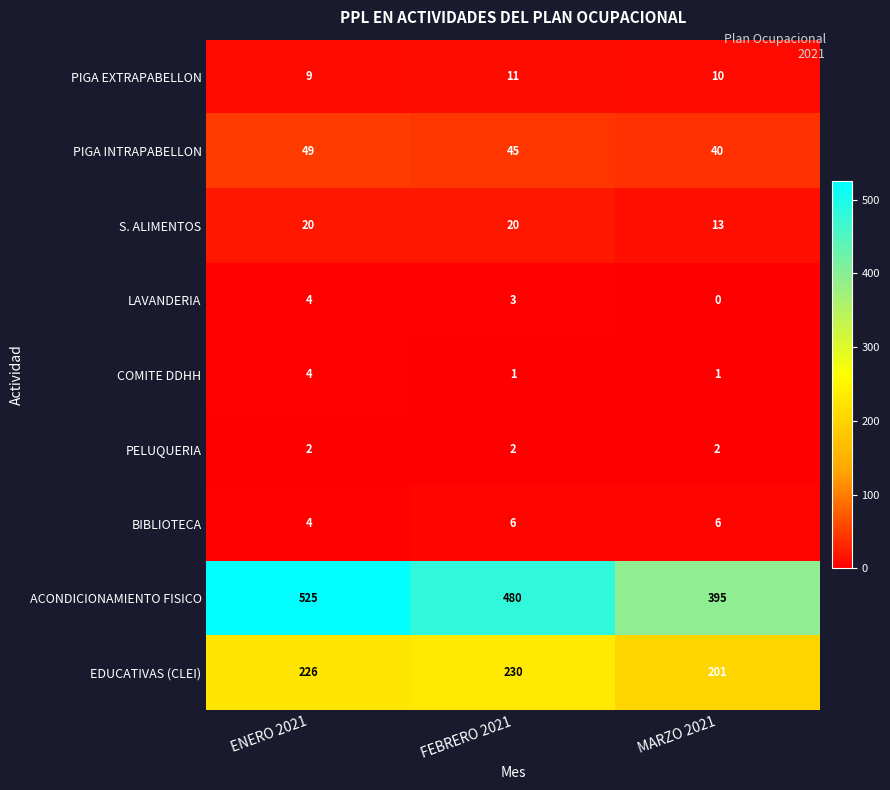

Reading right to left, list all the values displayed in this chart.

PIGA EXTRAPABELLON: 10	11	9
PIGA INTRAPABELLON: 40	45	49
S. ALIMENTOS: 13	20	20
LAVANDERIA: 0	3	4
COMITE DDHH: 1	1	4
PELUQUERIA: 2	2	2
BIBLIOTECA: 6	6	4
ACONDICIONAMIENTO FISICO: 395	480	525
EDUCATIVAS (CLEI): 201	230	226